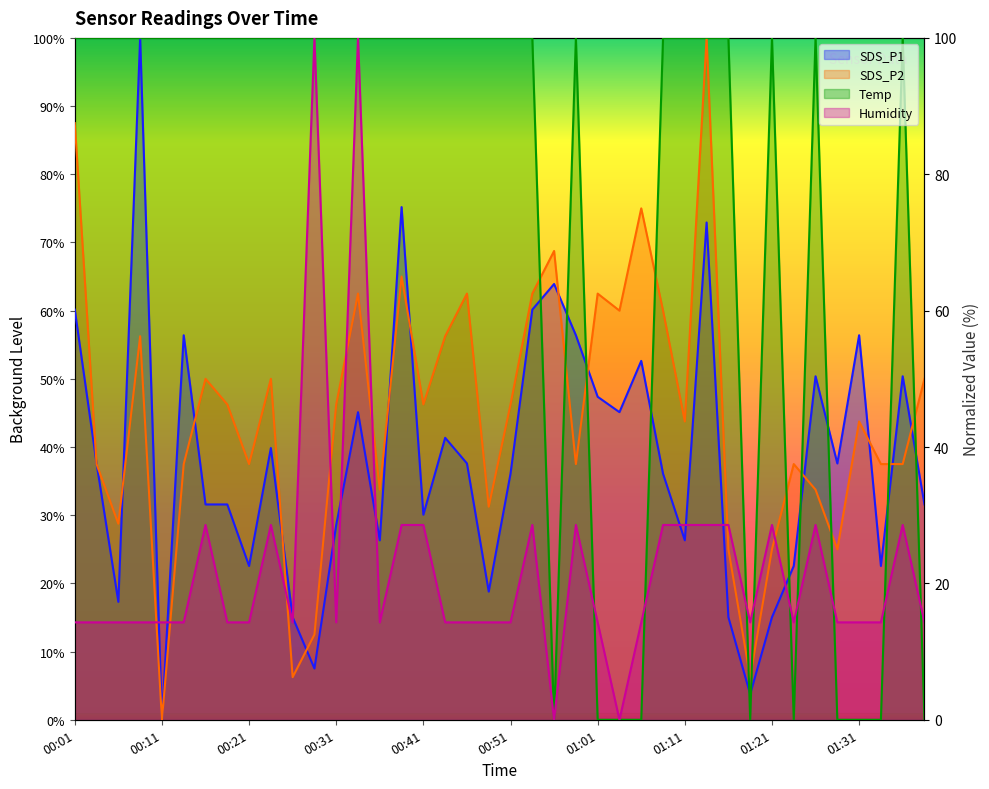

How many data points does each series have?

40